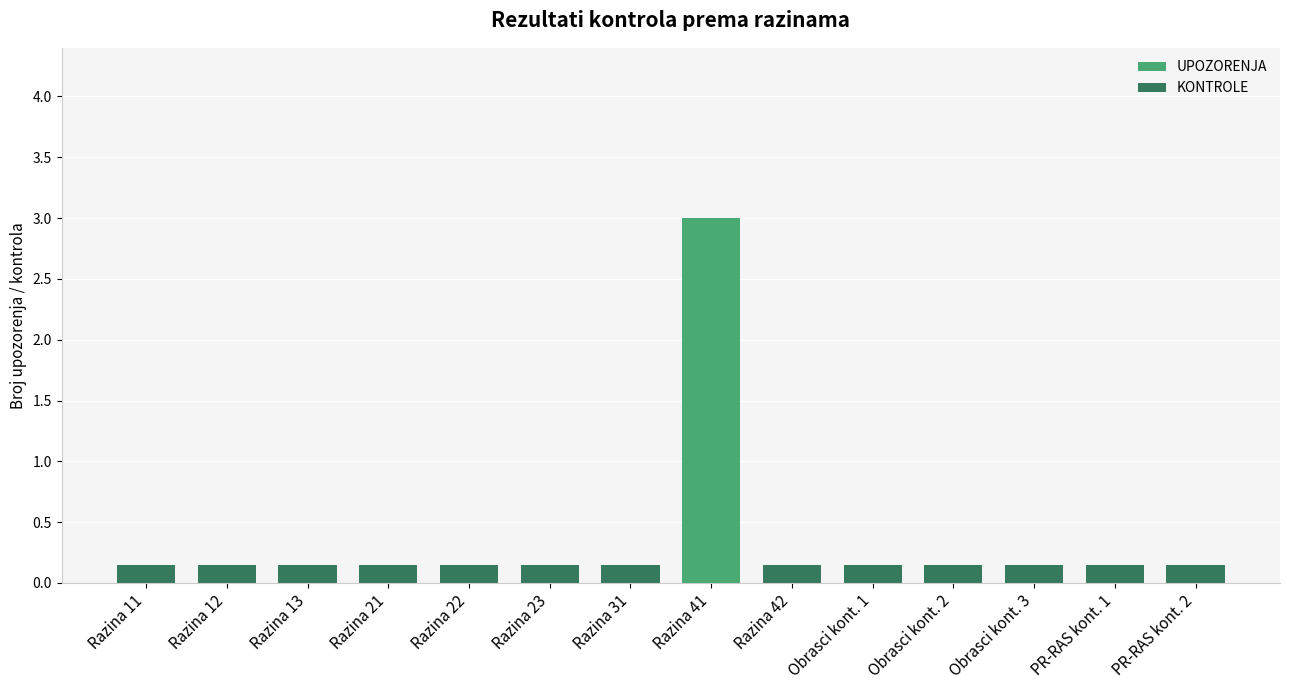

How many bars are there in each group?

2